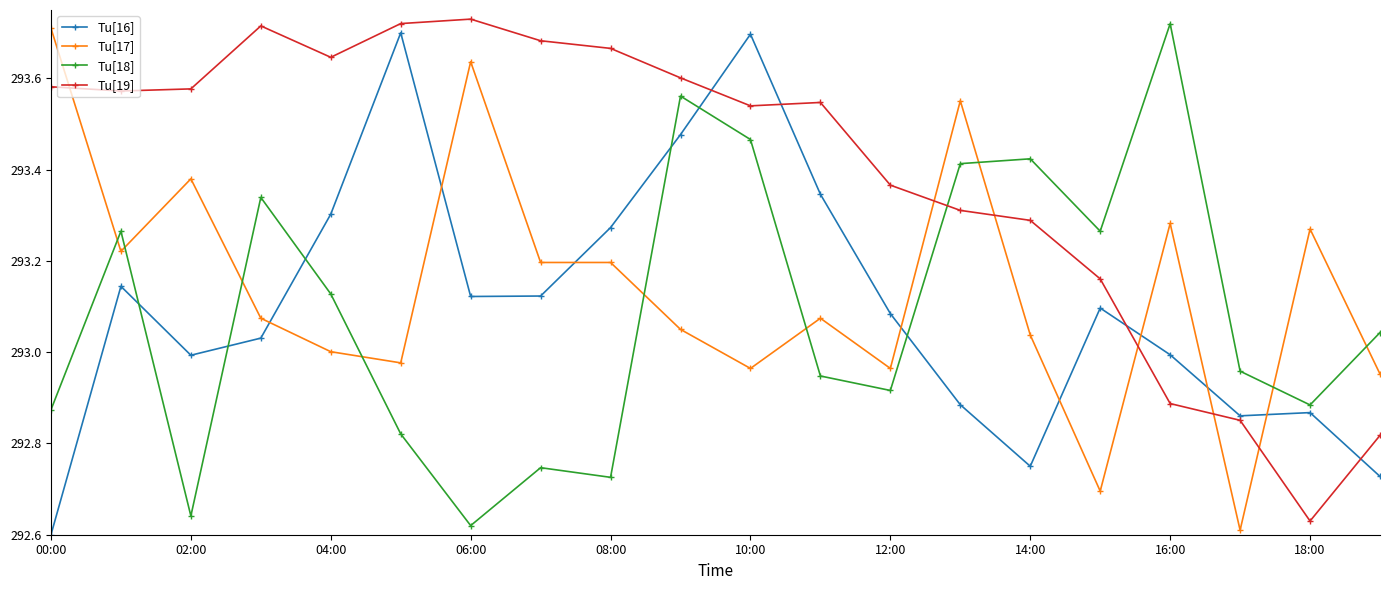

True or false: Tu[17] has more than 1 points higher than both neighbors.

True